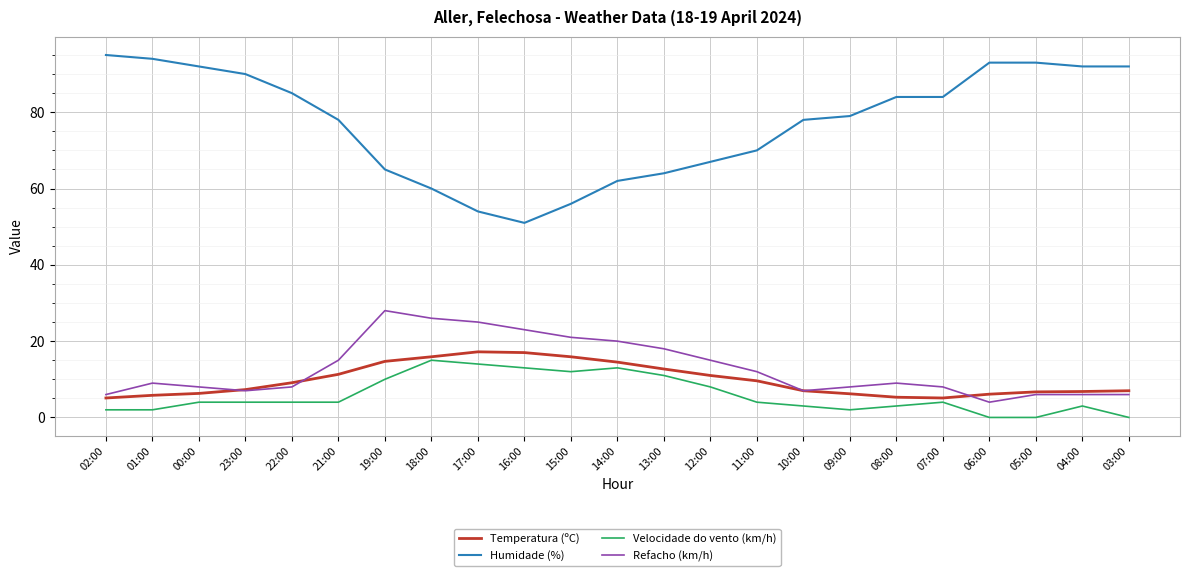

List the series in order of their peak value, highest first.

Humidade (%), Refacho (km/h), Temperatura (ºC), Velocidade do vento (km/h)